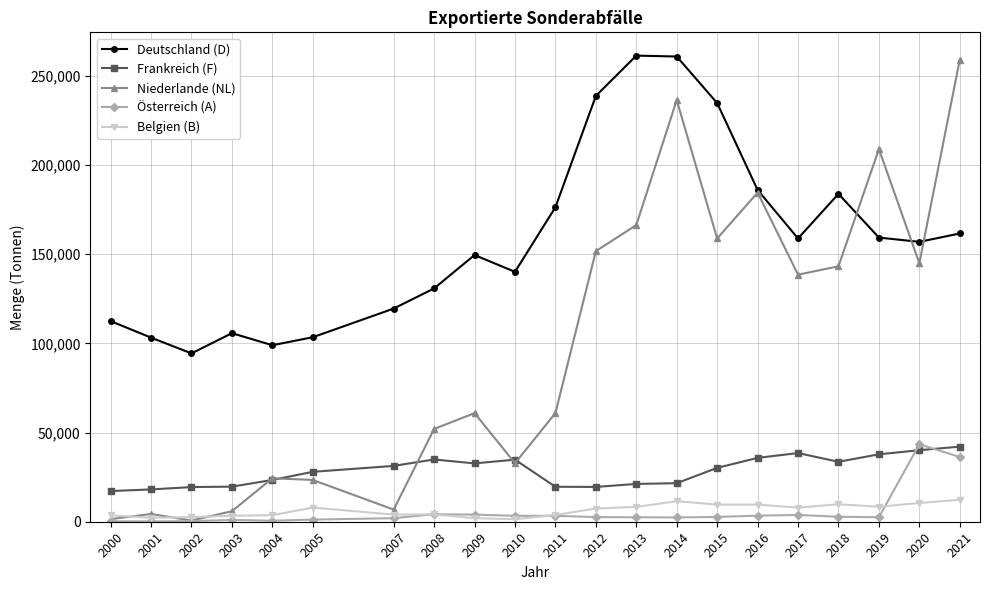

What is the greatest value displayed?

261300